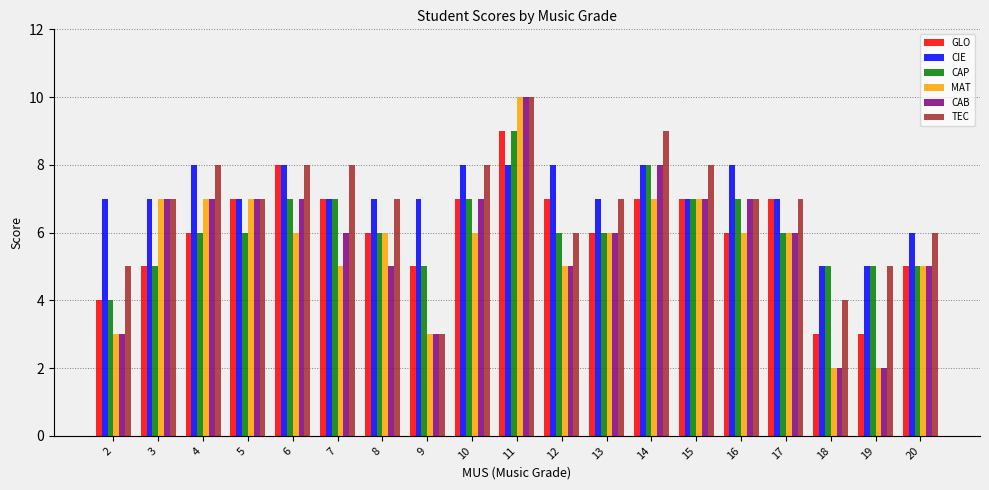

What is the difference between the maximum and minimum values in the TEC series?

7